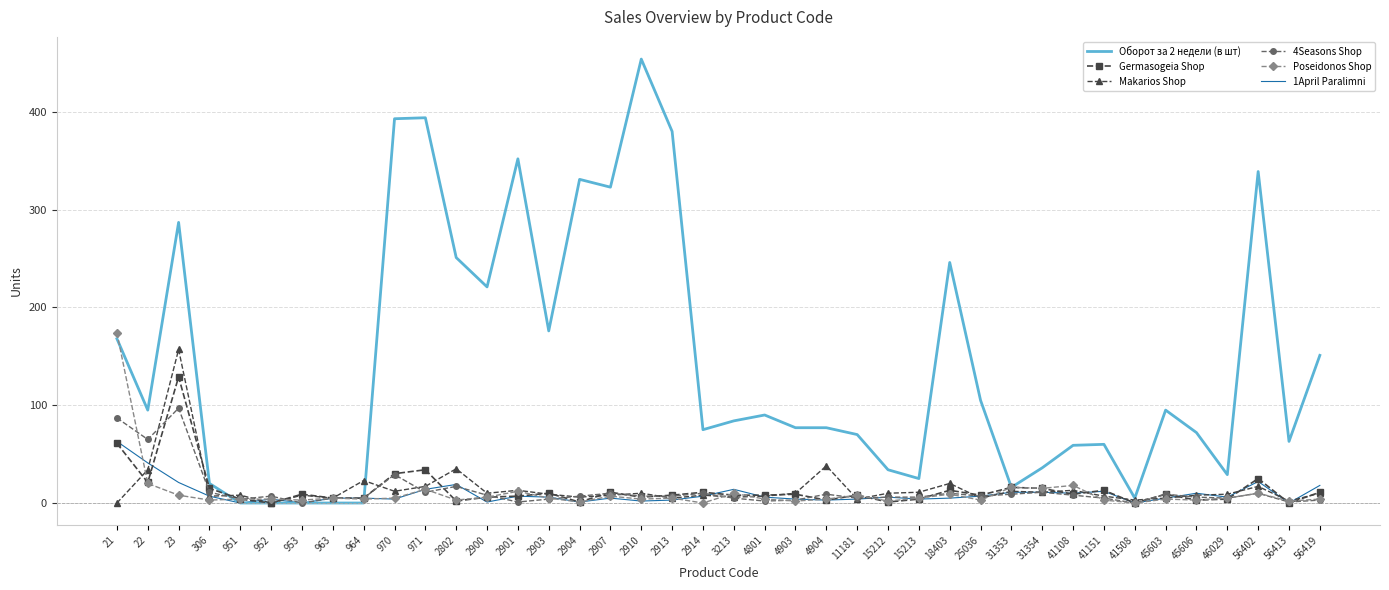

True or false: Оборот за 2 недели (в шт) has a value of 384 at 18403.

False